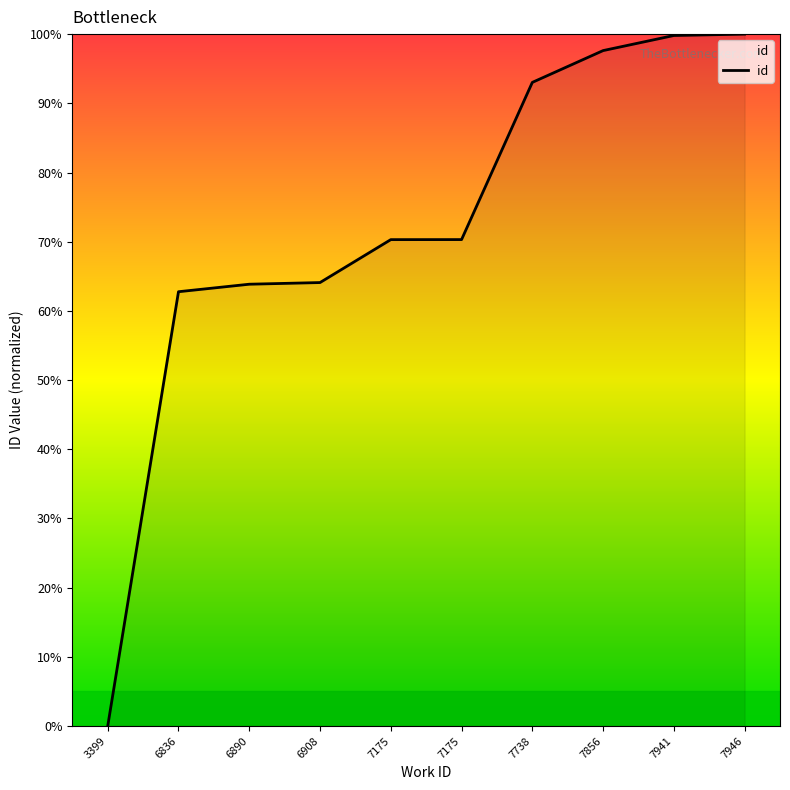

Does the chart have visible grid lines?

No